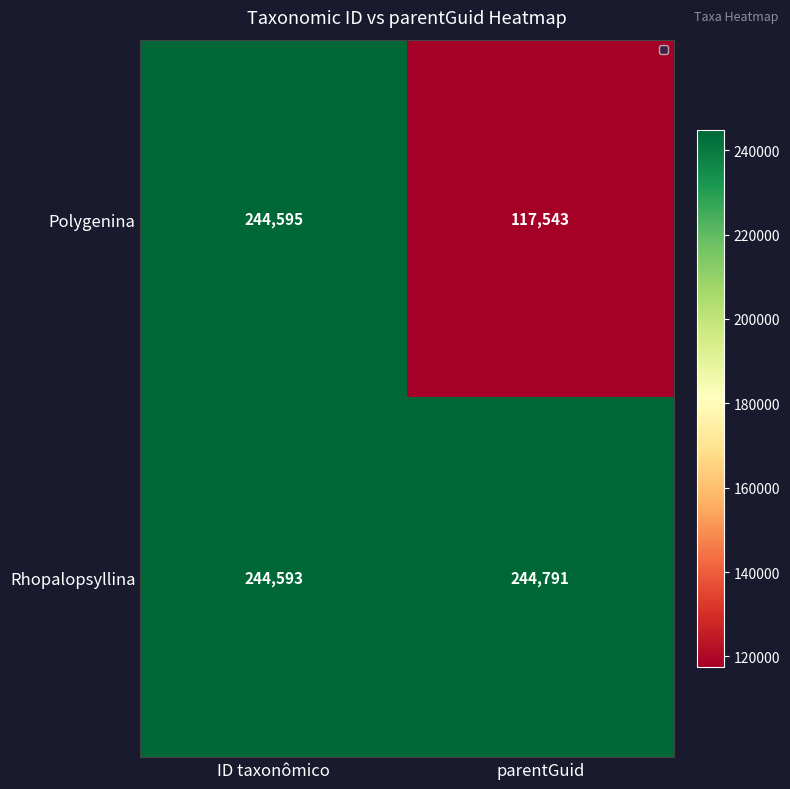

Which series has the largest total across all categories?

Rhopalopsyllina